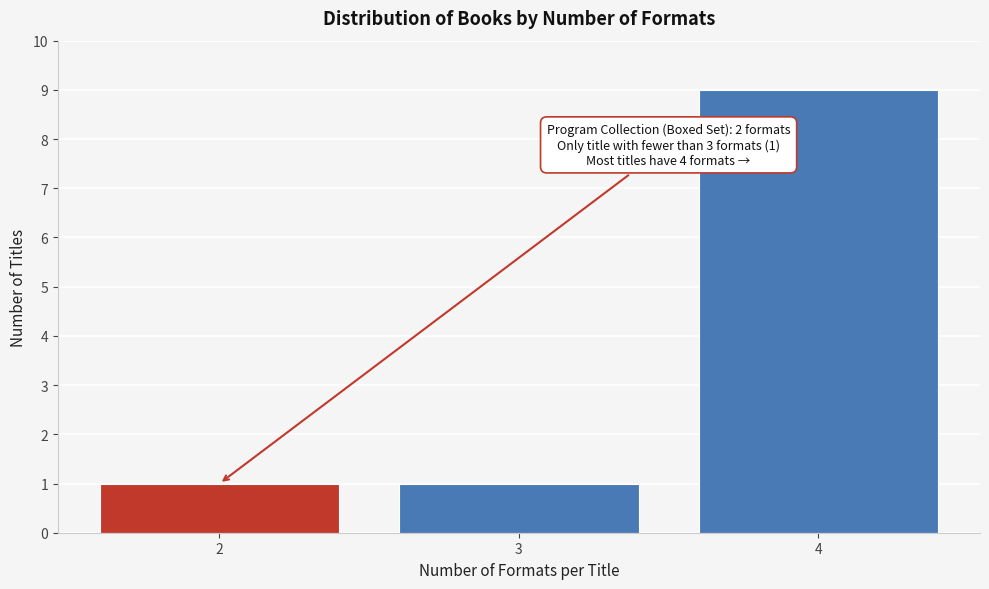

Reading left to right, what are all the values shown in this chart?

1	1	9